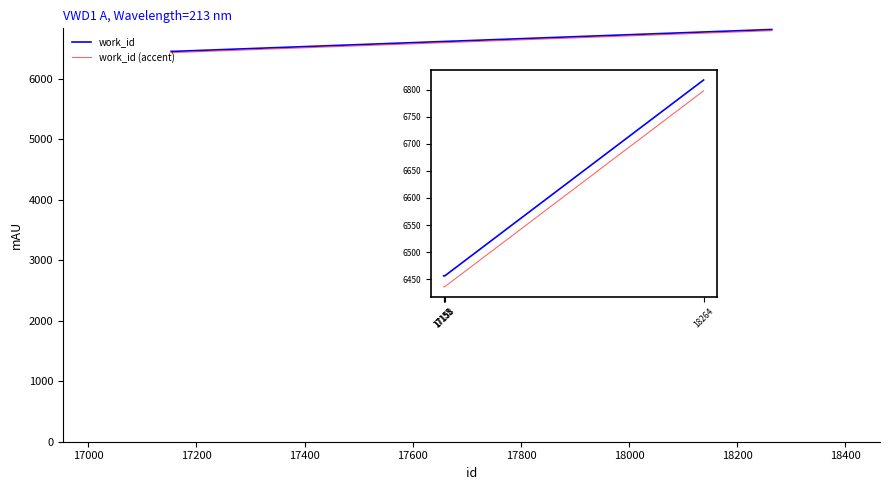

True or false: work_id has more than 1 interior local peaks.

False